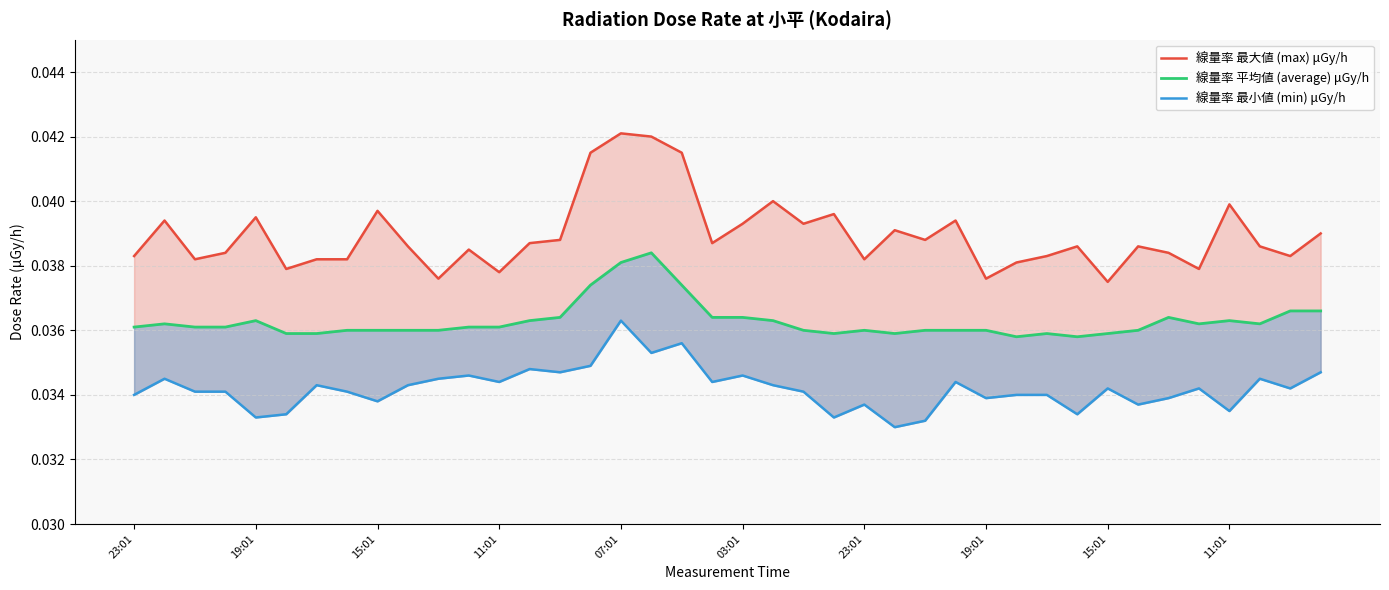

At which category does 線量率 最大値 (max) μGy/h reach its first local peak?

19:01